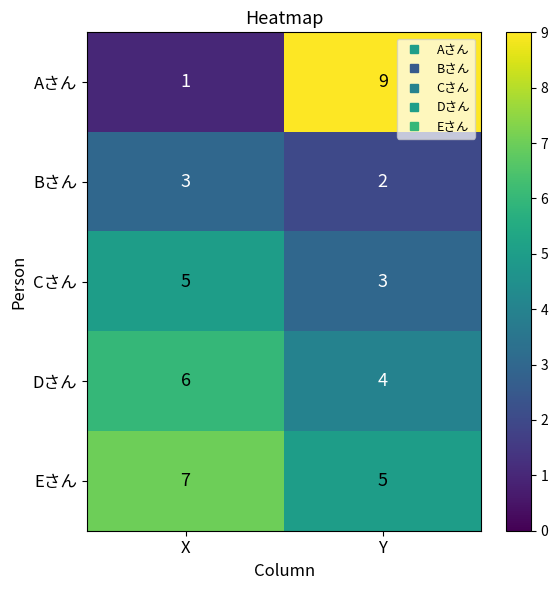

What is the average value of the Cさん series?

4